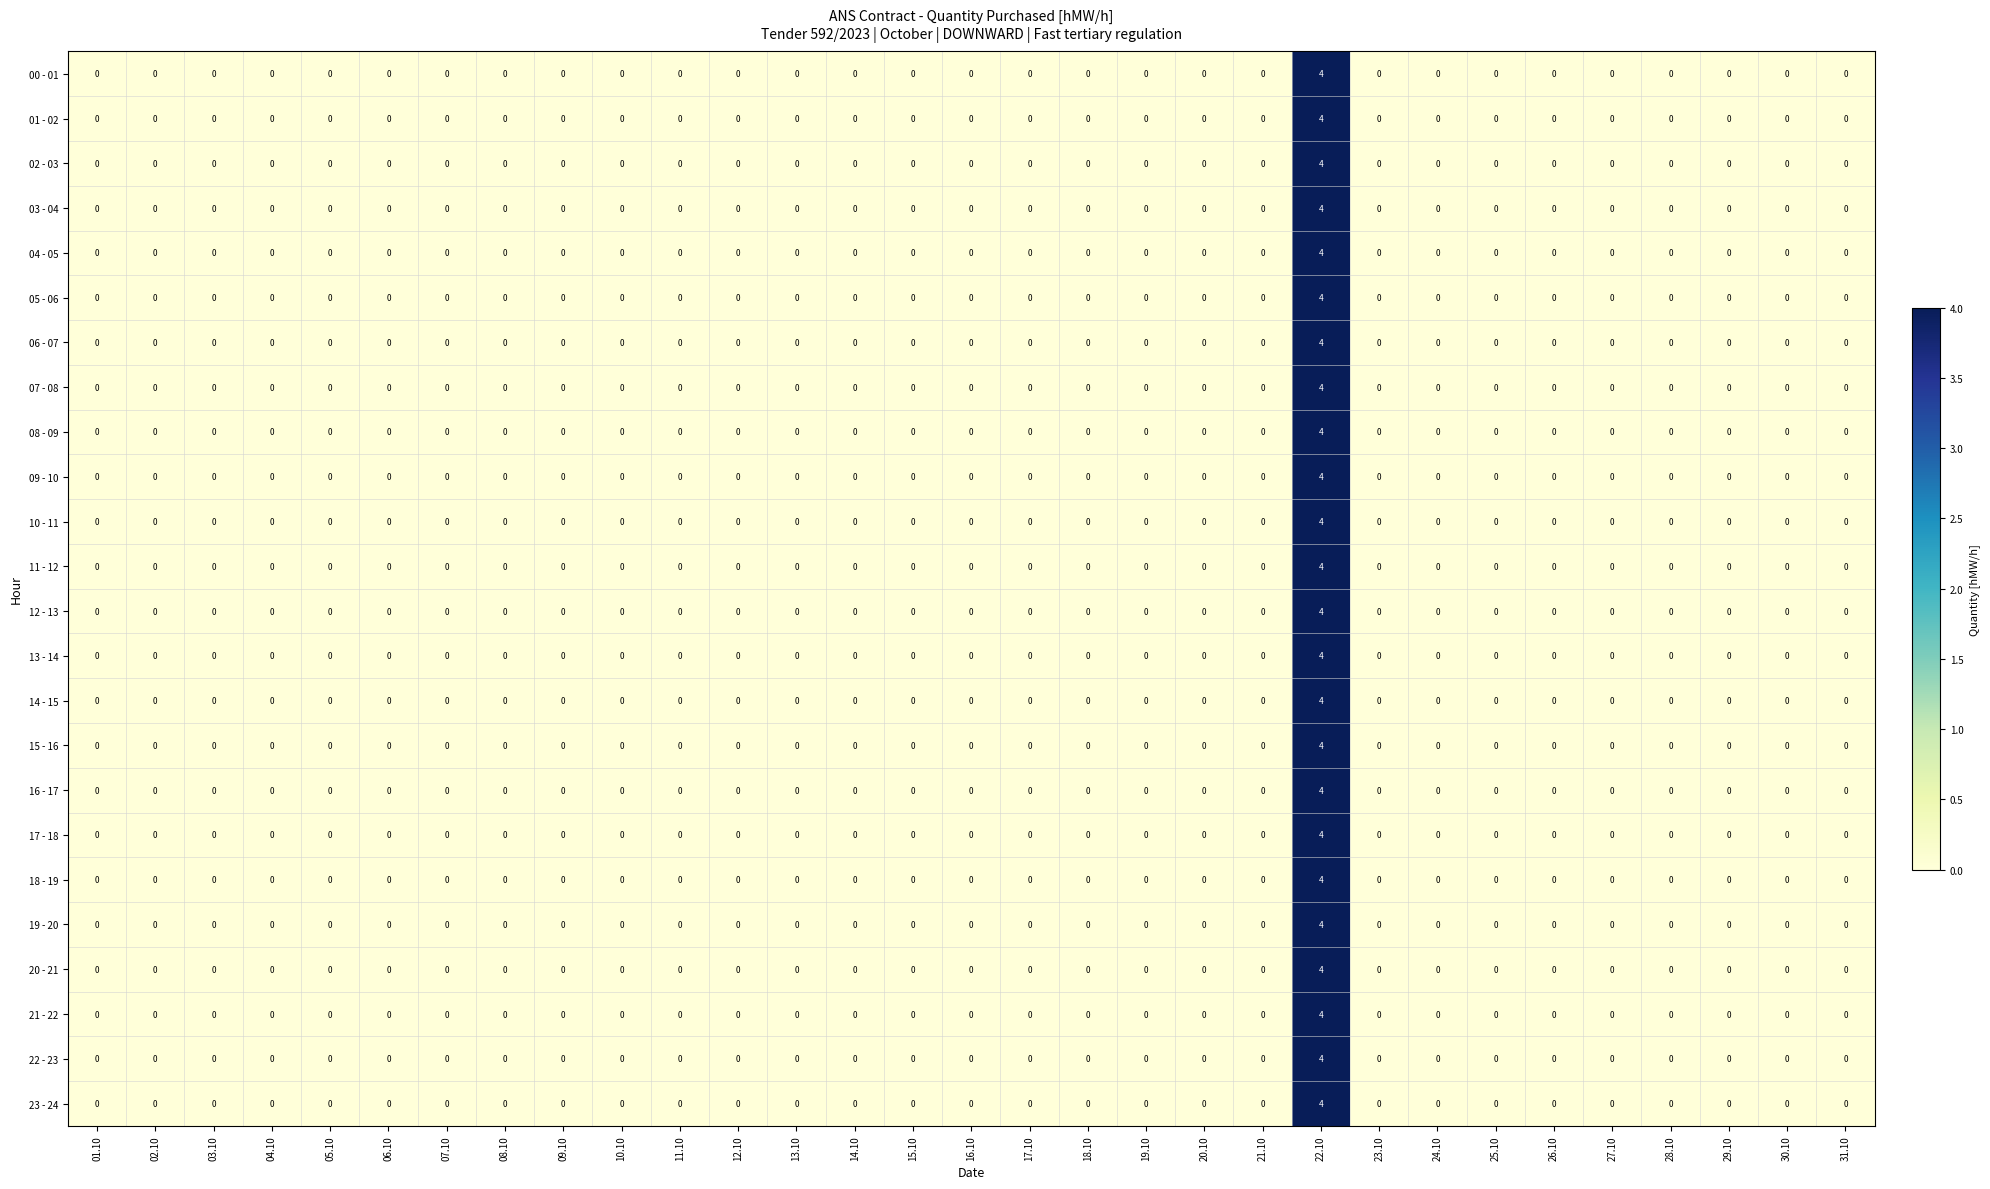

At which category is the sum across all series the highest?

22.10